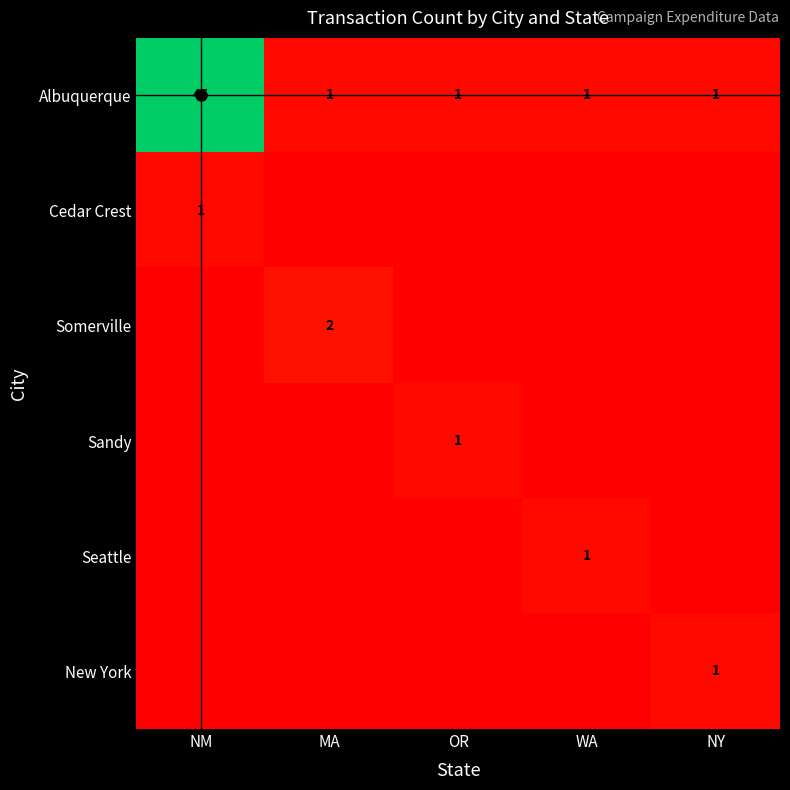

True or false: New York has a value of 1 at OR.

False